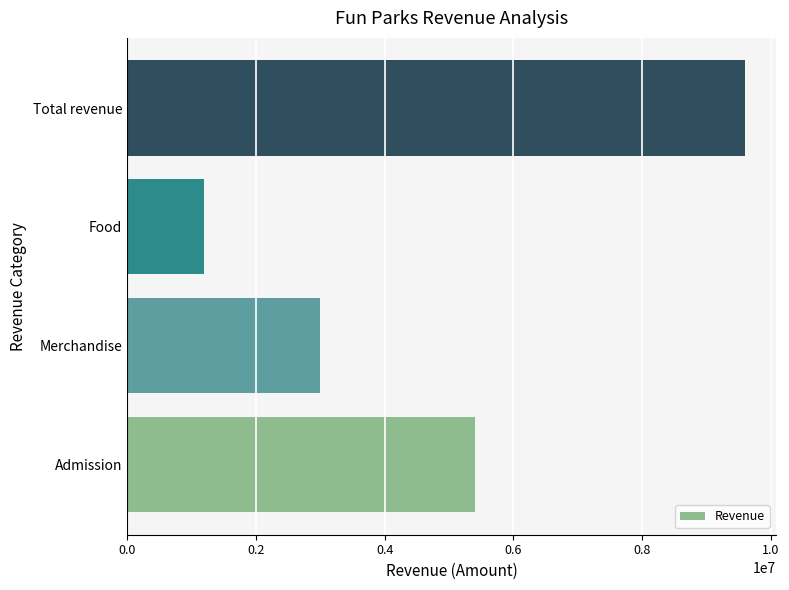

Rank the categories by value from lowest to highest.

Food, Merchandise, Admission, Total revenue